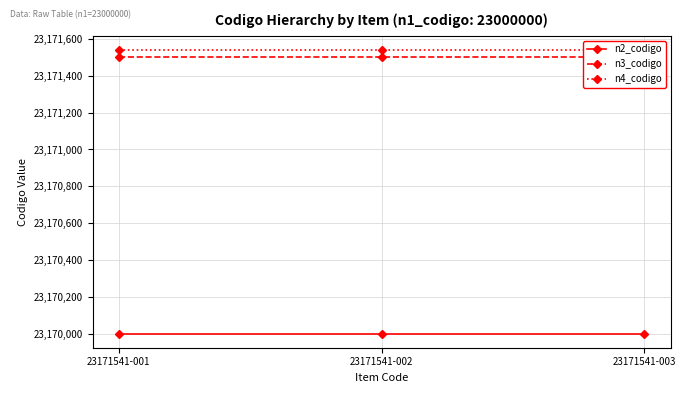

List the labels in order of n3_codigo value, largest first.

23171541-001, 23171541-002, 23171541-003